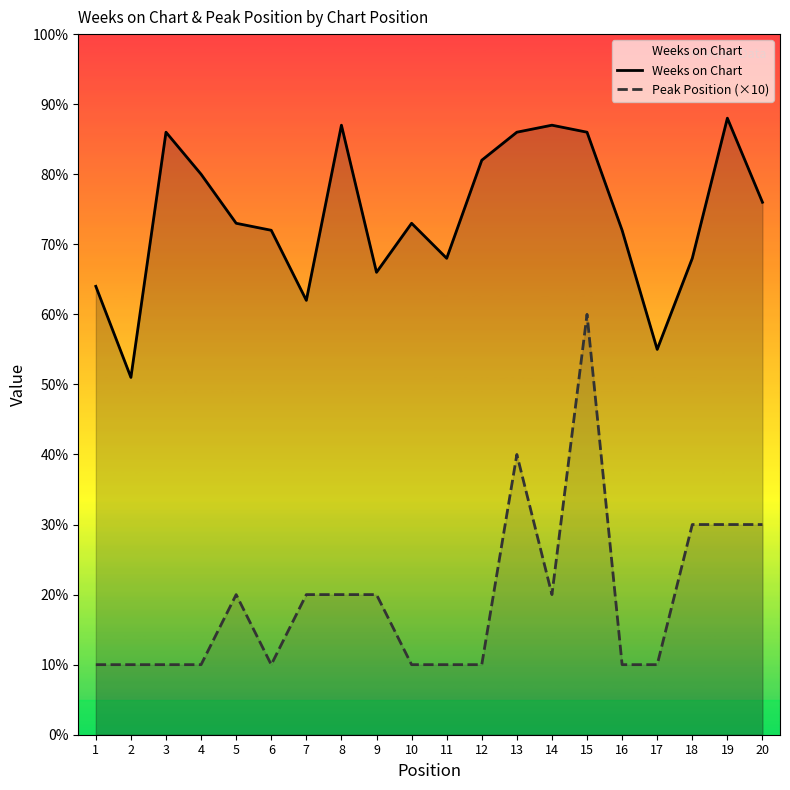

At which label is Weeks on Chart closest to 69?

11